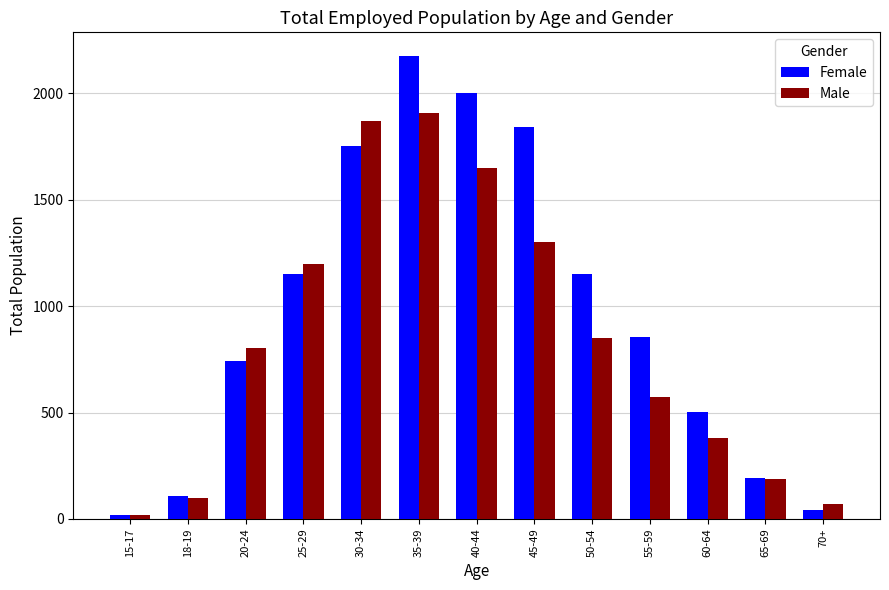

What is the average value of the Female series?

964